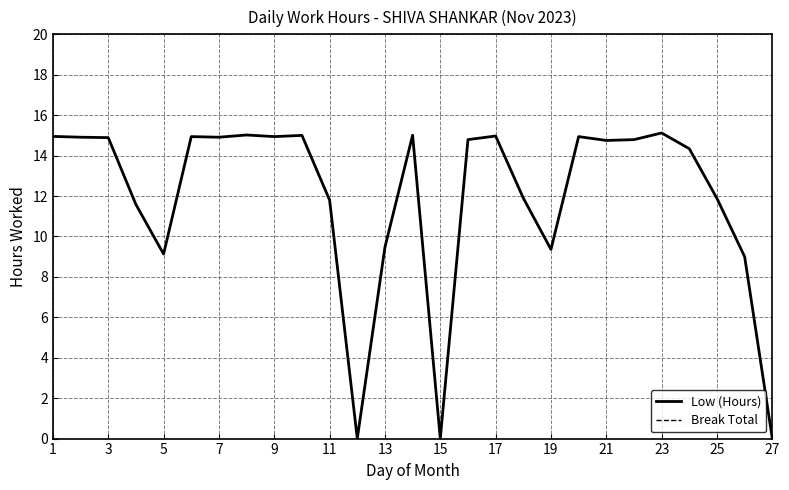

Reading left to right, extract all data points from this chart.

Low (Hours): 14.9	14.9	14.9	11.6	9.1	14.9	14.9	15.0	14.9	15.0	11.8	0.0	9.5	15.0	0.0	14.8	15.0	11.9	9.4	14.9	14.8	14.8	15.1	14.3	11.9	9.0	0.0
Break Total: 0.0	0.0	0.0	0.0	0.0	0.0	0.0	0.0	0.0	0.0	0.0	0.0	0.0	0.0	0.0	0.0	0.0	0.0	0.0	0.0	0.0	0.0	0.0	0.0	0.0	0.0	0.0